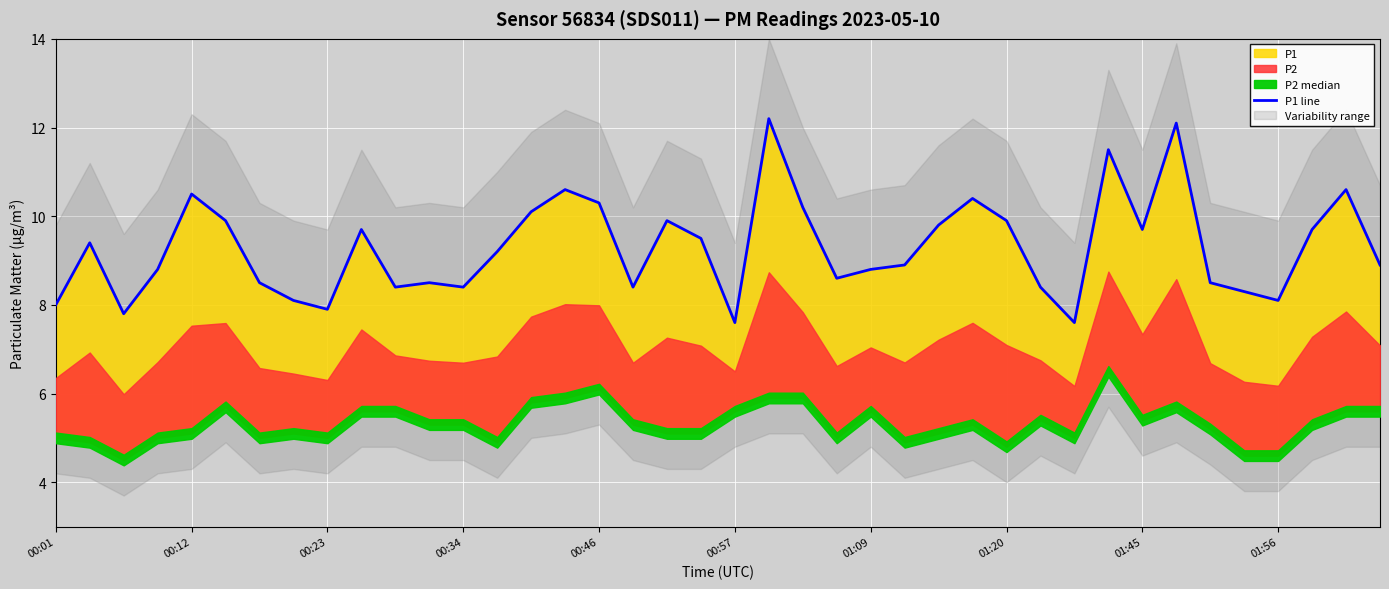

Where is the data nearest to the value 9?

25